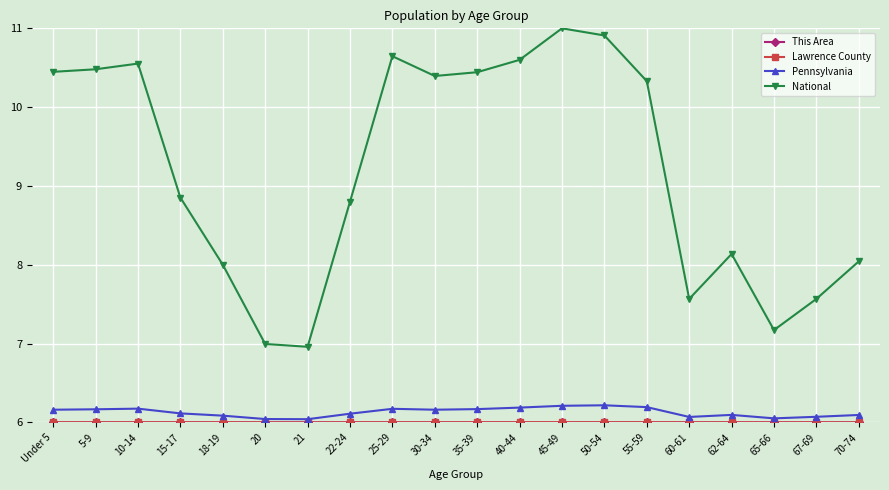

What is the minimum value for Pennsylvania?

6.0